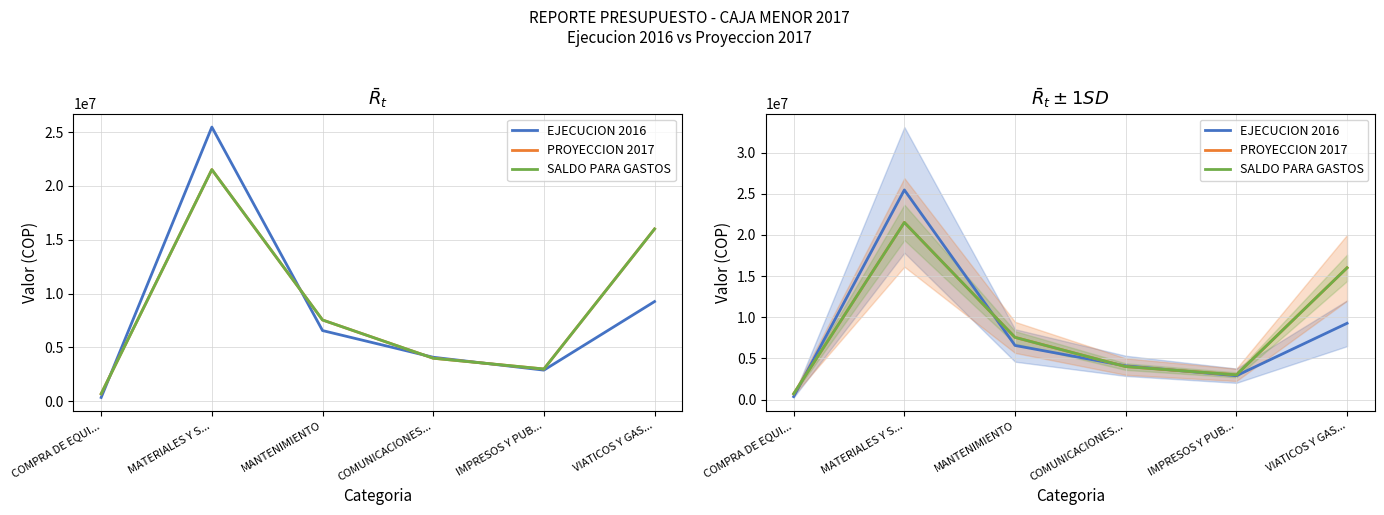

How many interior local peaks does the EJECUCION 2016 series have?

1